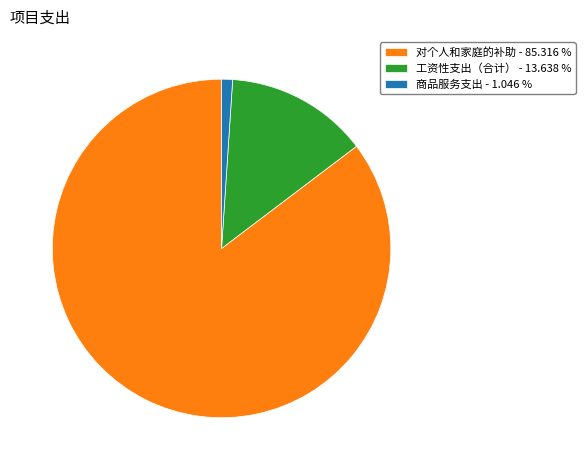

Which slice represents more than half of the pie?

对个人和家庭的补助 - 85.316 %